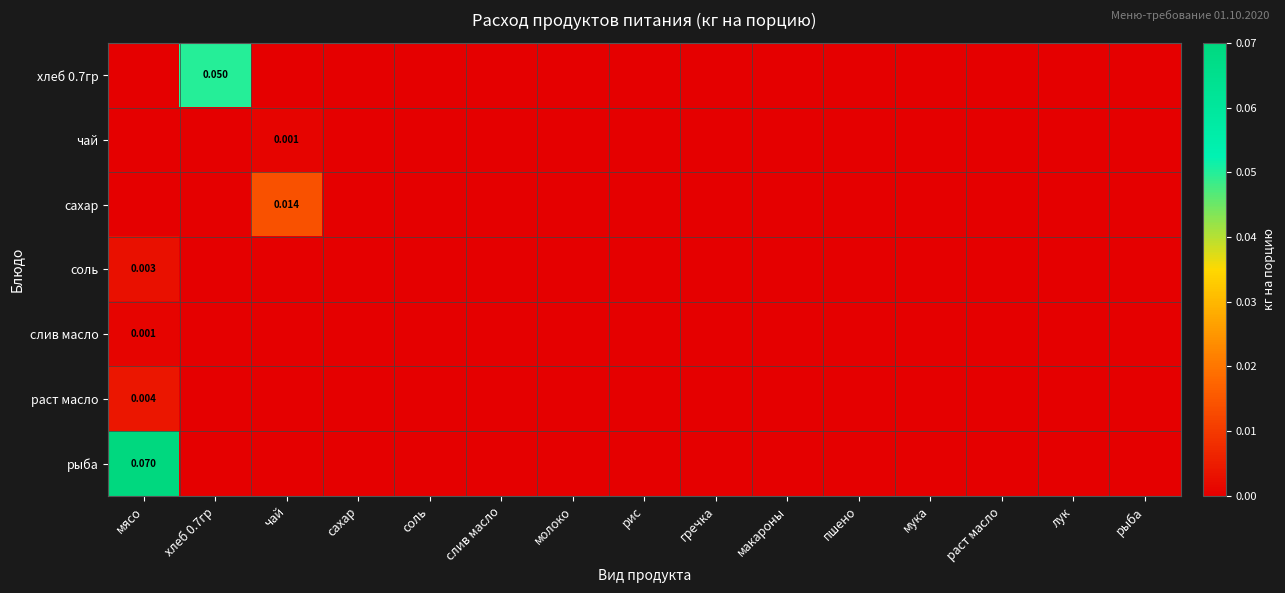

At how many categories does at least one series exceed 0?

3